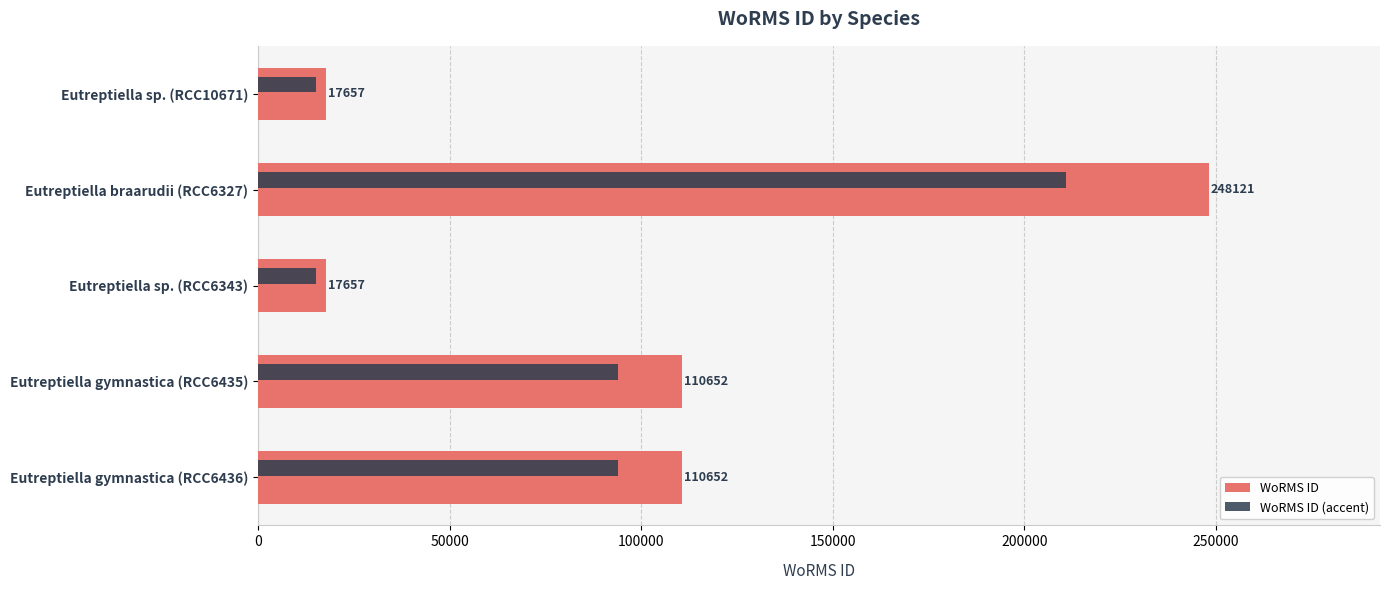

Which series changed the most between Eutreptiella sp. (RCC6343) and Eutreptiella gymnastica (RCC6436)?

WoRMS ID